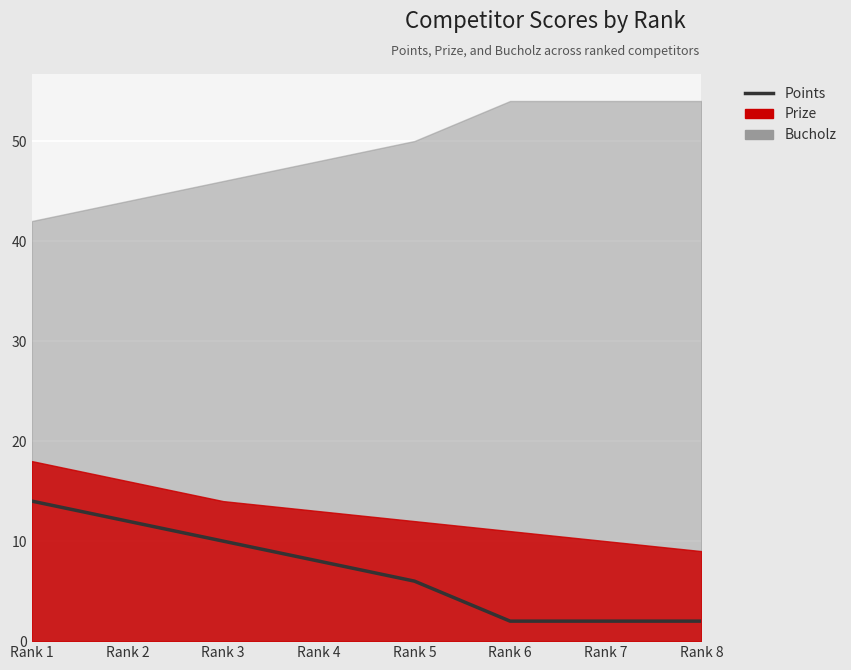

What is the ratio of the value at Rank 6 to the value at Rank 7?

1.0